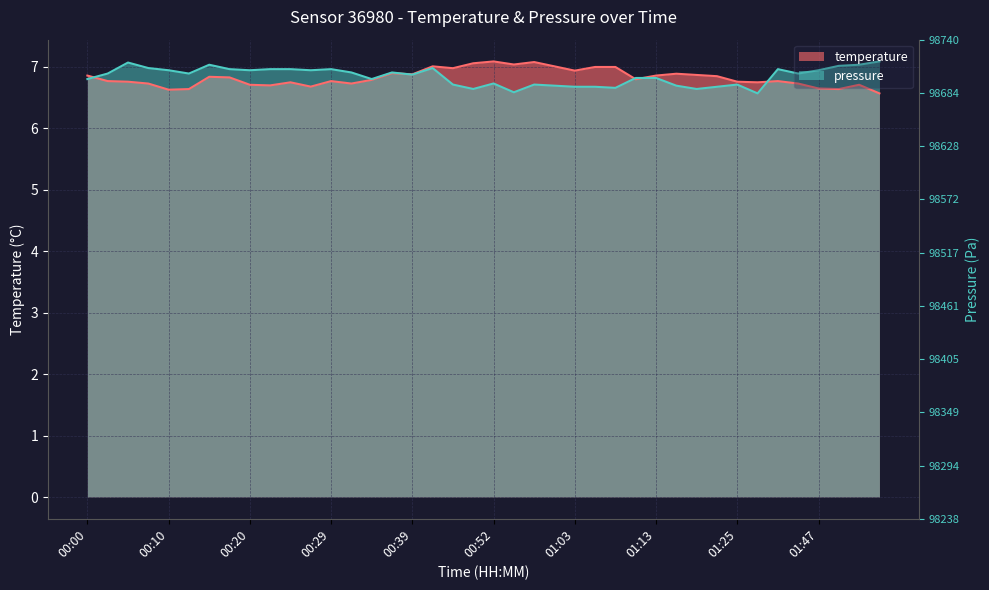

What is the approximate value of pressure_norm at 00:47?

6.7